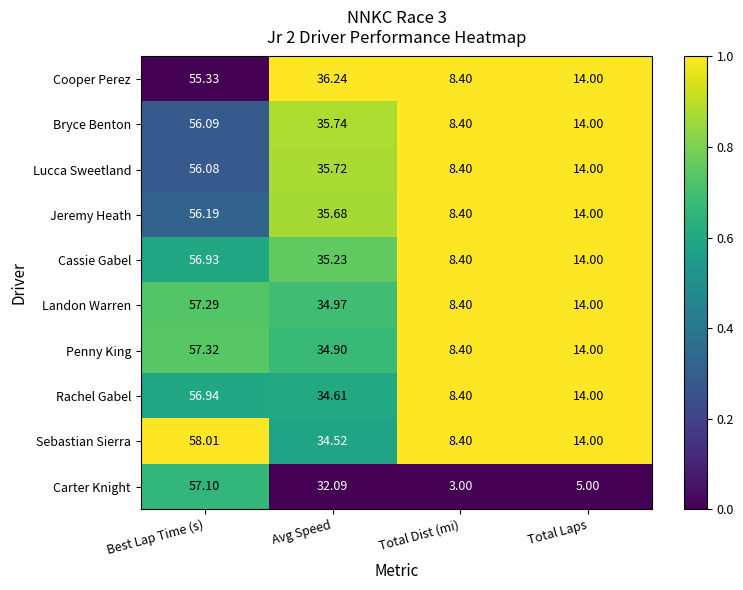

Which label corresponds to the smallest value in the chart?

Total Dist (mi)